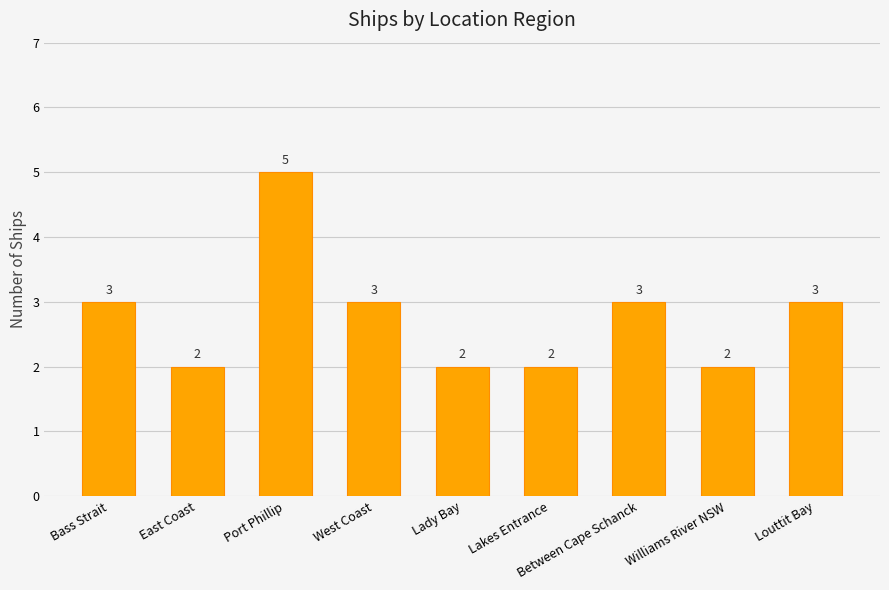

Is it true that the value at Louttit Bay is 5?

False